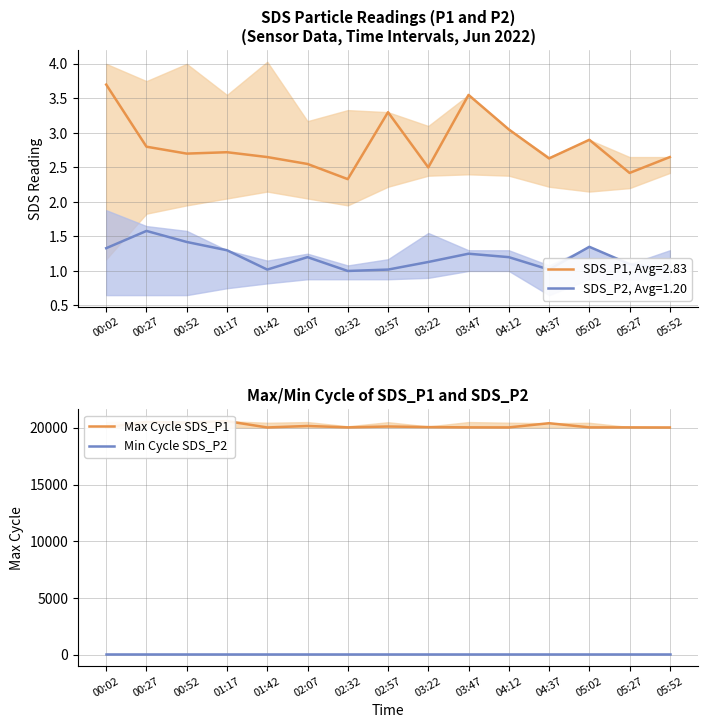

Between 05:52 and 01:17, which is larger?

01:17